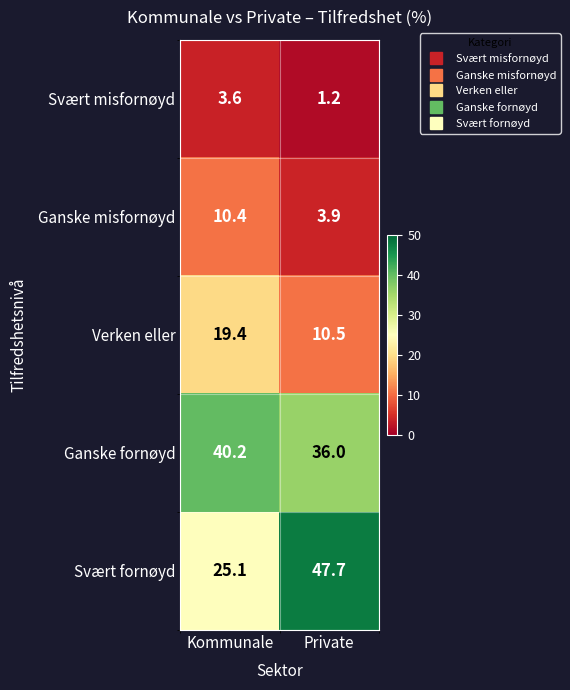

Between Kommunale and Private, which series saw the biggest shift?

Svært fornøyd